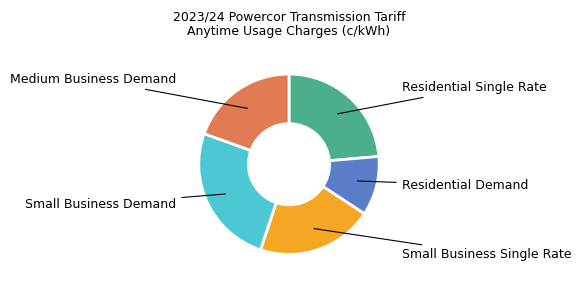

Does any single category account for the majority?

No